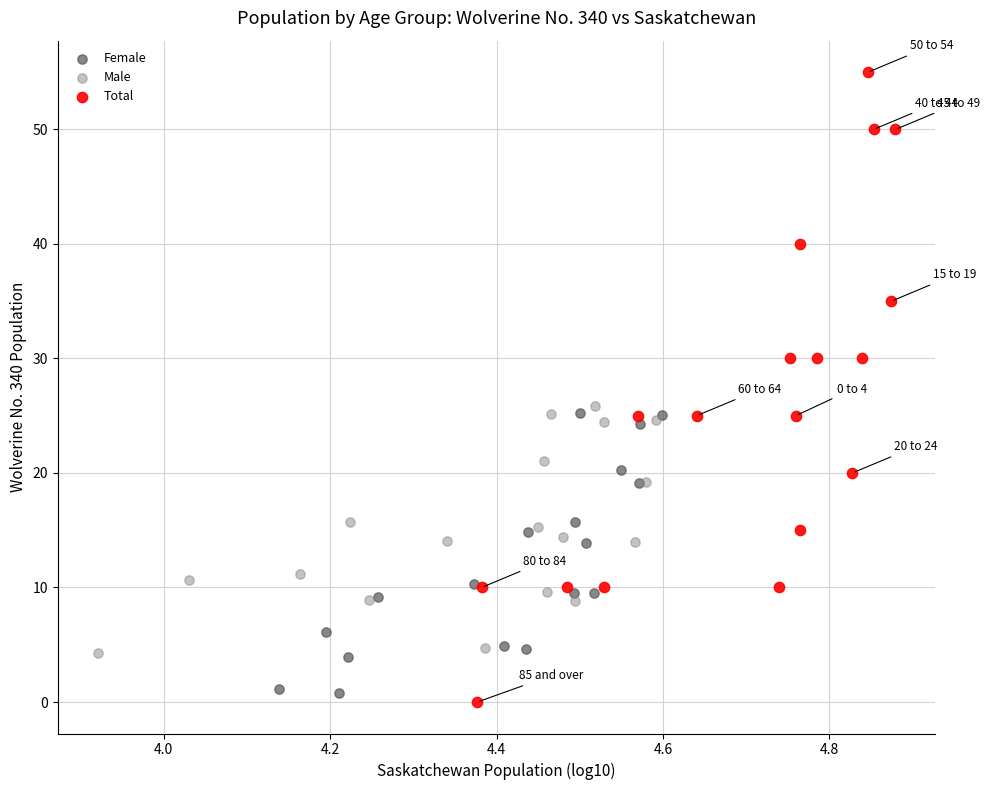

Which series has the widest spread of Y values?

Total